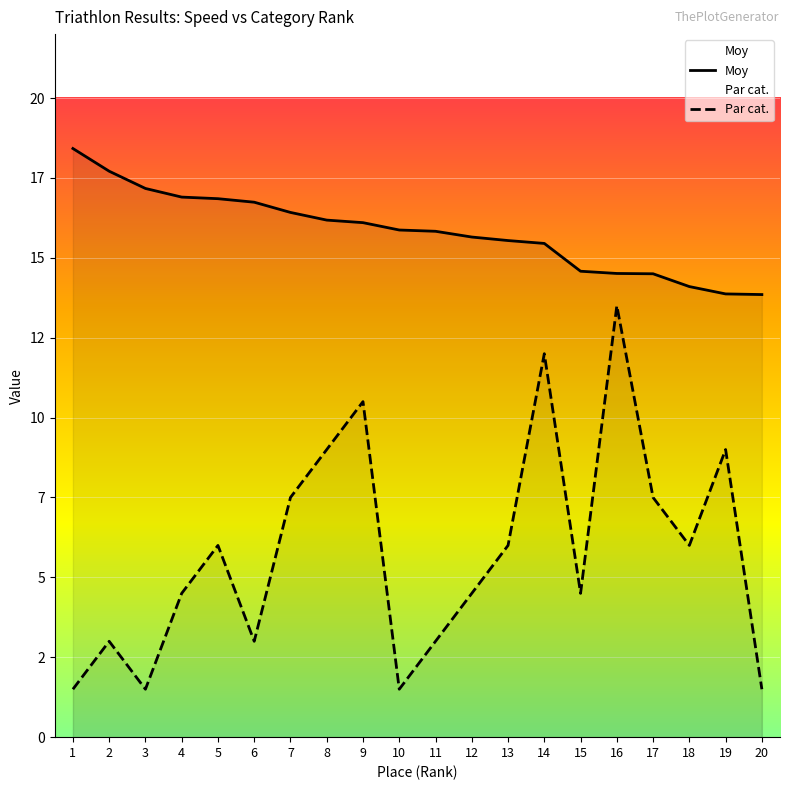

Which series has the widest spread of values?

Par cat.